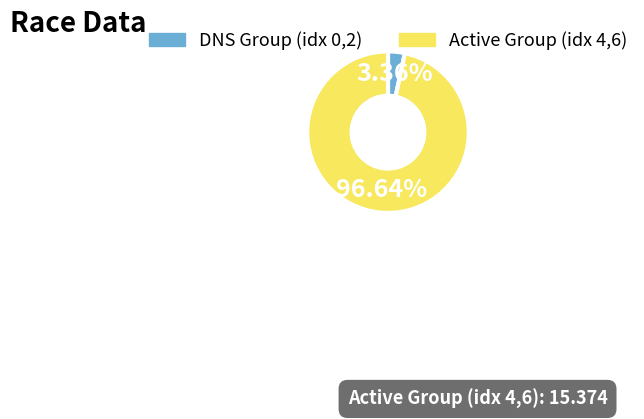

Do Active Group (idx 4,6) and DNS Group (idx 0,2) together represent more than half of the pie?

Yes